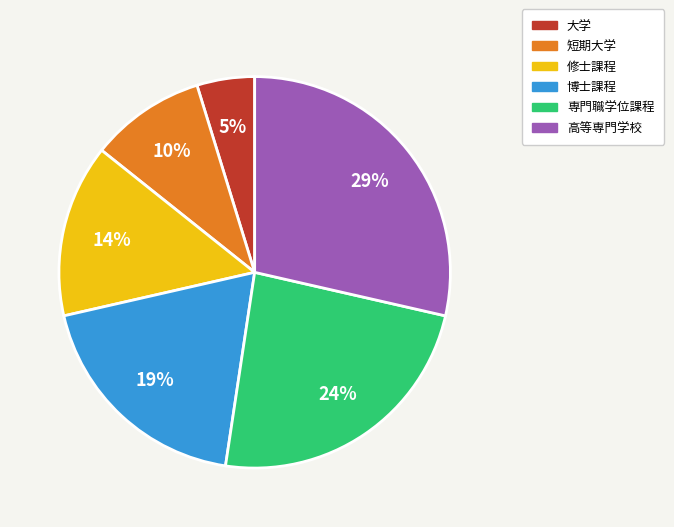

Which slice is the smallest?

大学